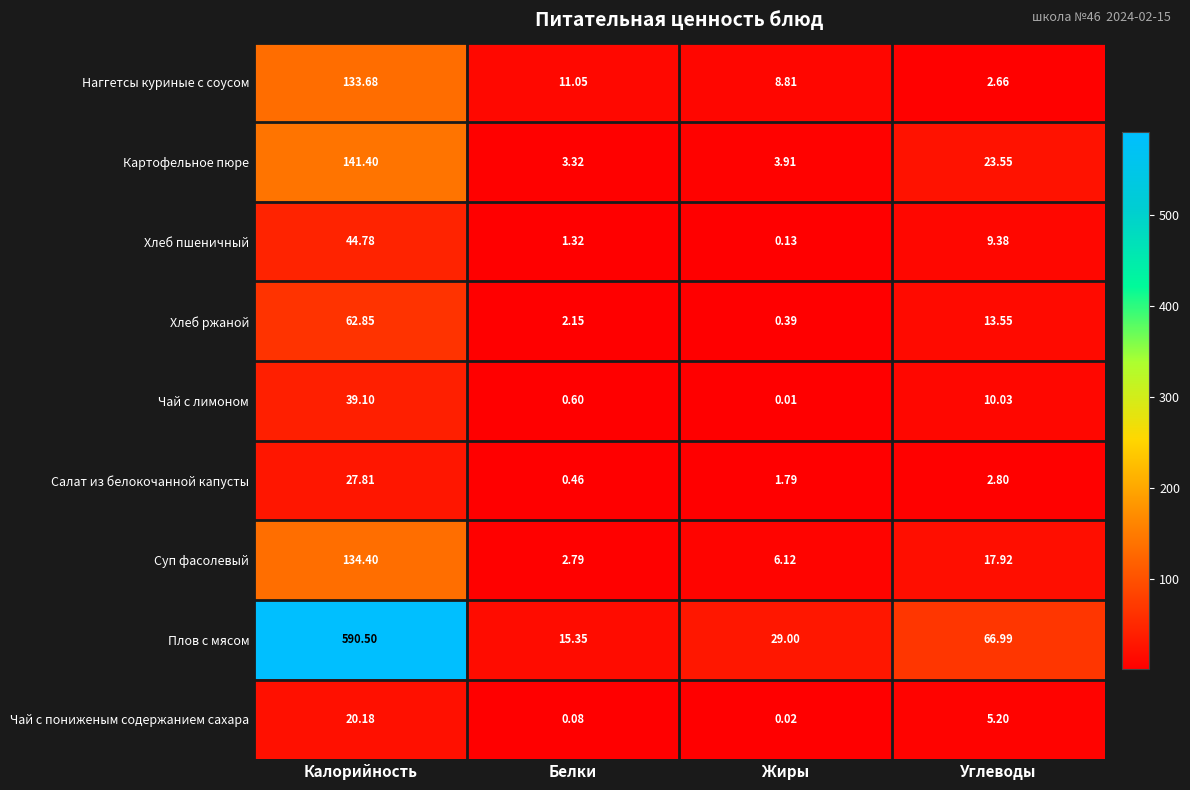

Which series changed the most between Калорийность and Белки?

Плов с мясом